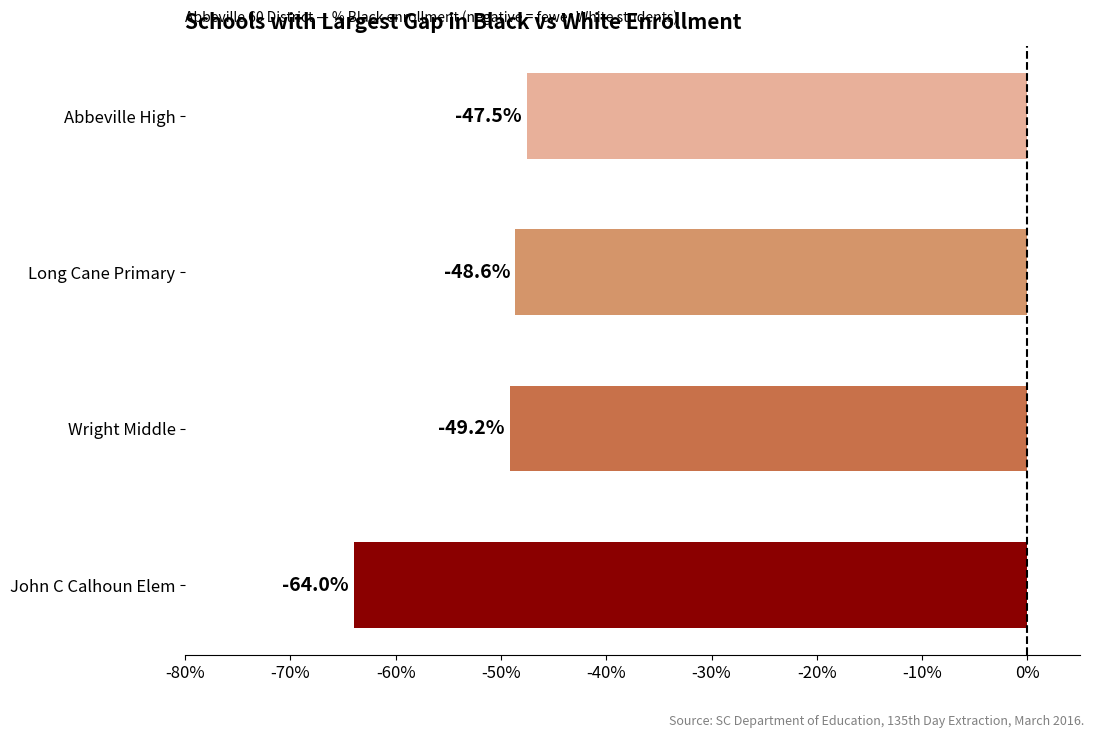

Reading bottom to top, list all the values displayed in this chart.

-64.0	-49.2	-48.6	-47.5